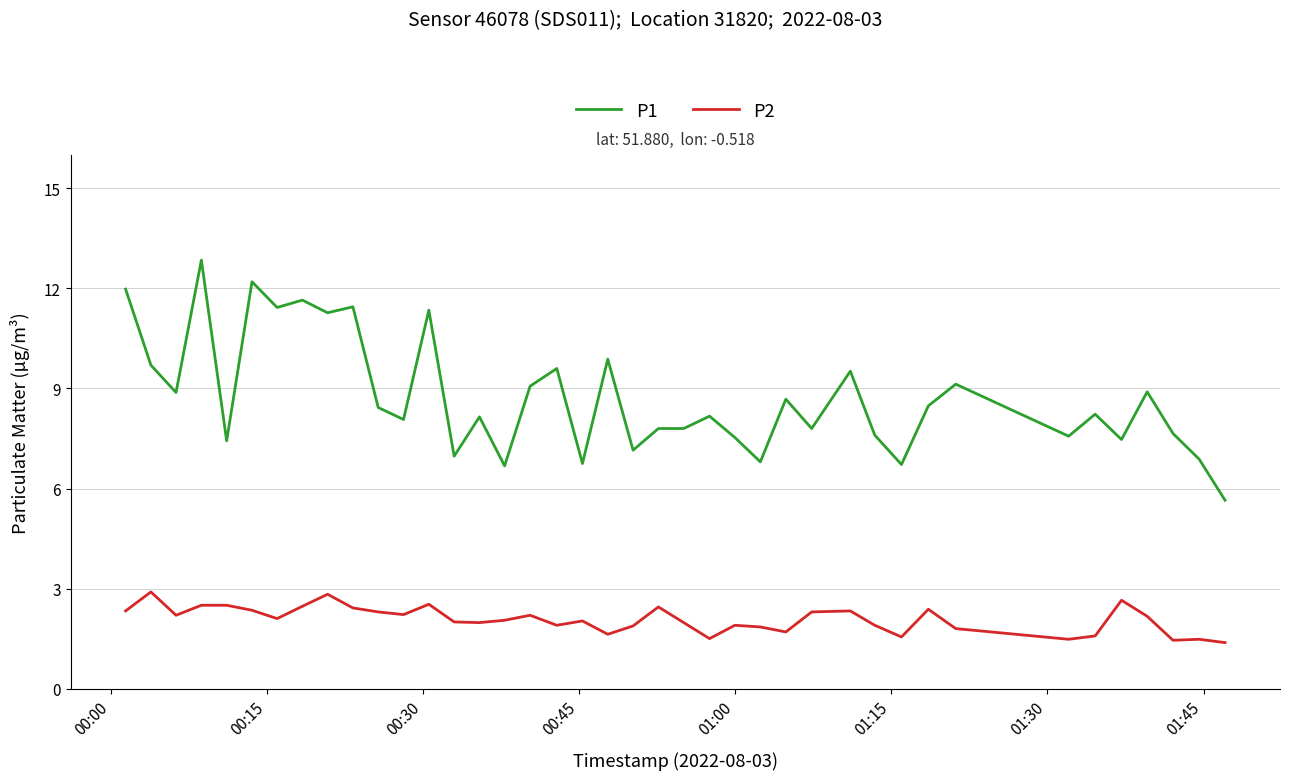

Which series has the largest total across all categories?

P1